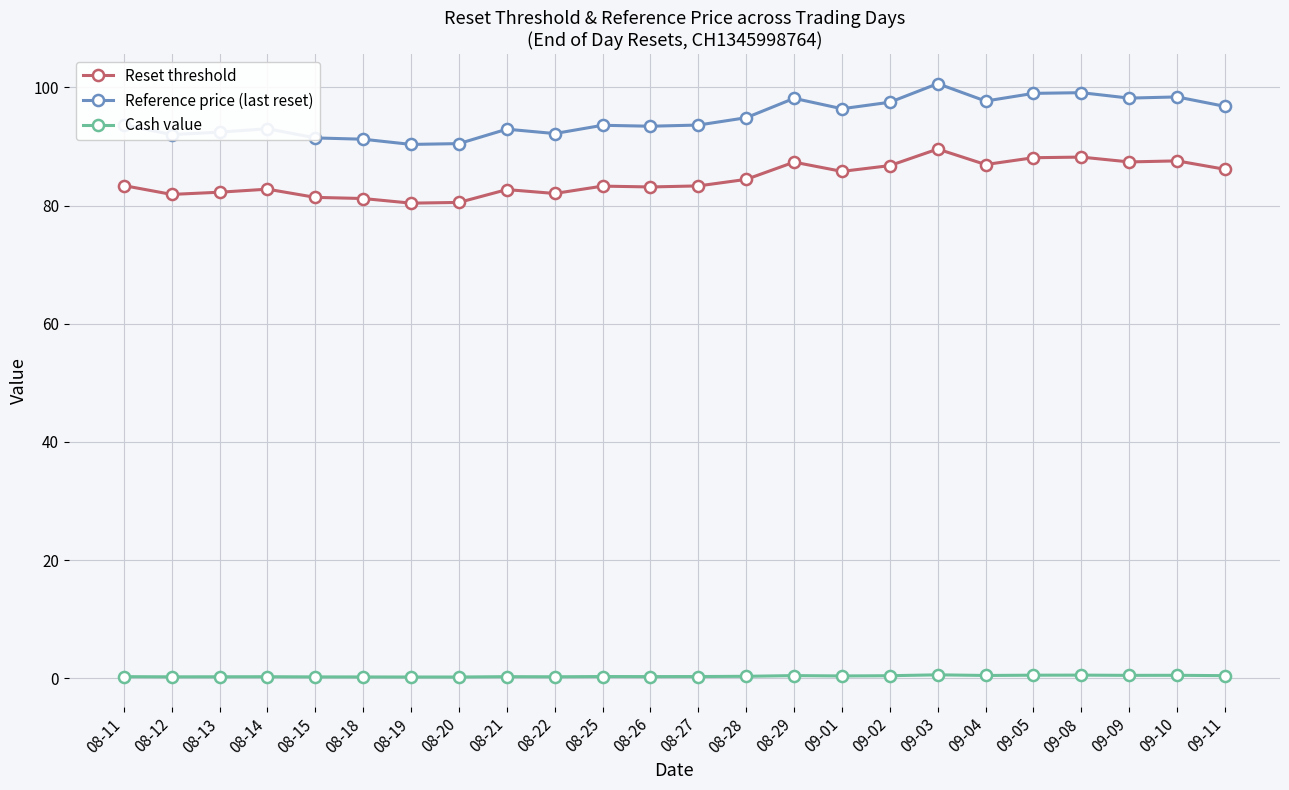

Where is Reference price (last reset) nearest to the value 95?

08-28